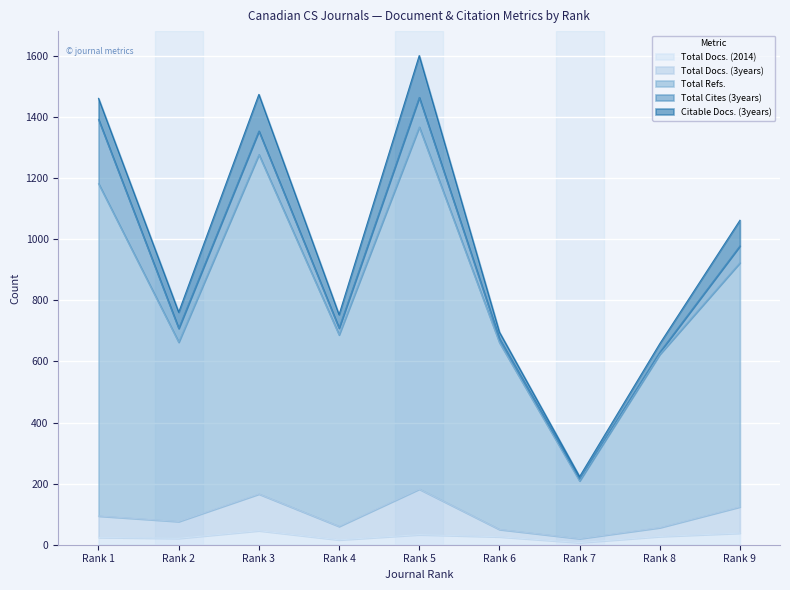

What are all the series names shown in the legend?

Total Docs. (2014), Total Docs. (3years), Total Refs., Total Cites (3years), Citable Docs. (3years)